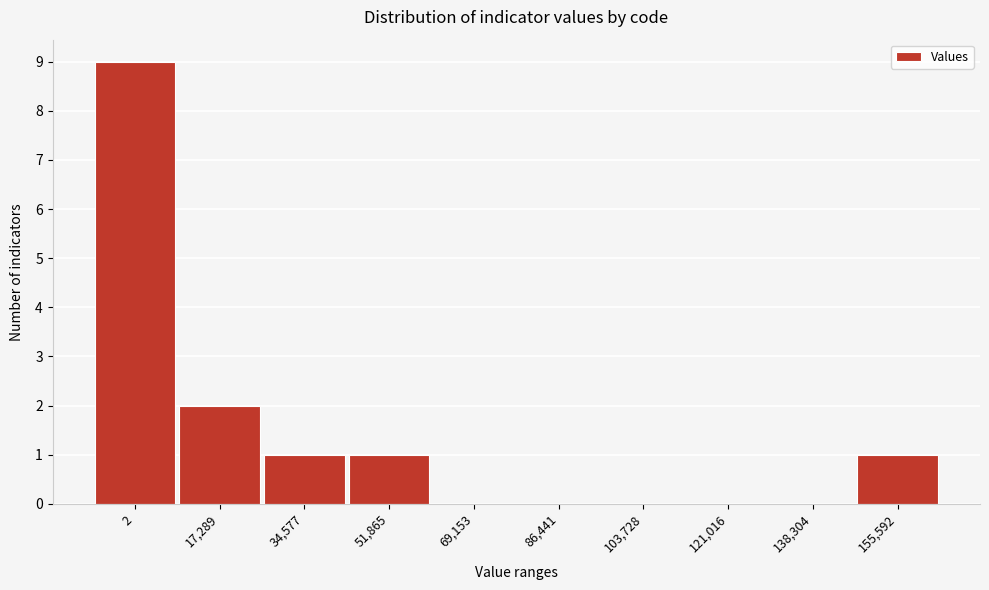

Reading right to left, extract all data points from this chart.

155,592=1	138,304=0	121,016=0	103,728=0	86,441=0	69,153=0	51,865=1	34,577=1	17,289=2	2=9